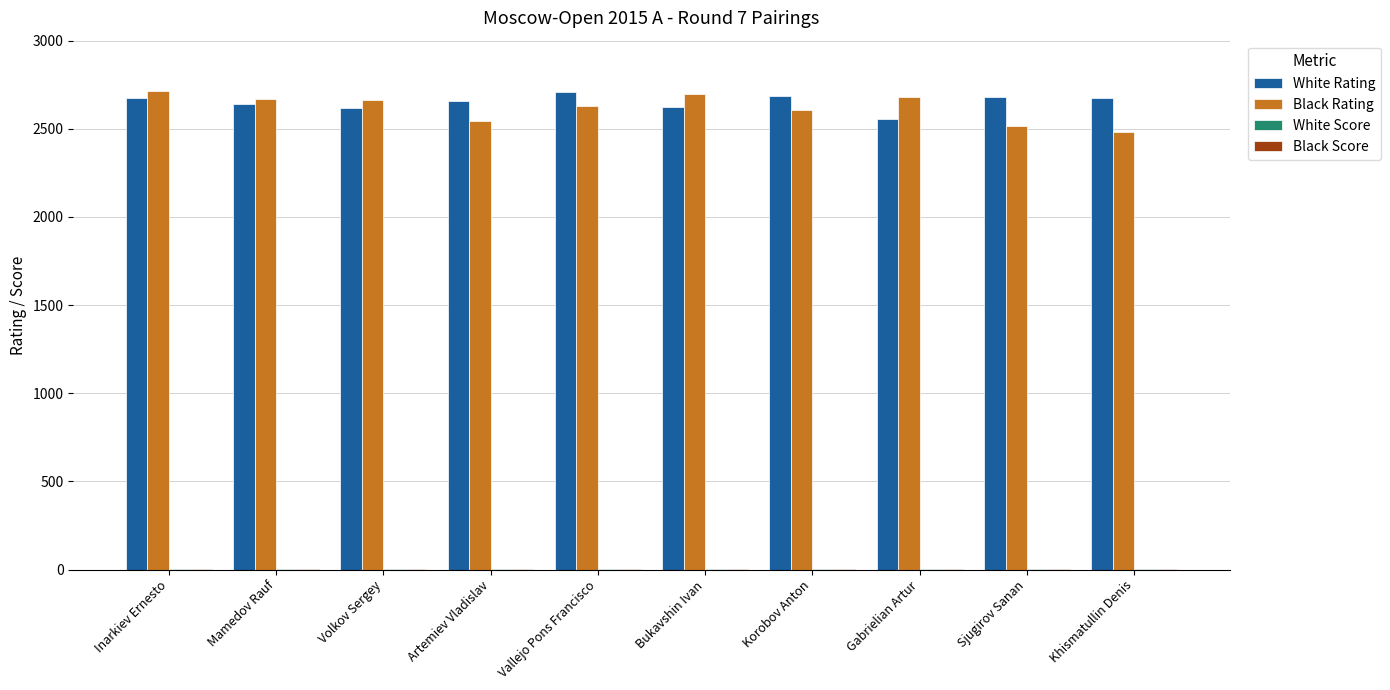

What is the sum of the White Rating values at Inarkiev Ernesto and Khismatullin Denis?

5348.0